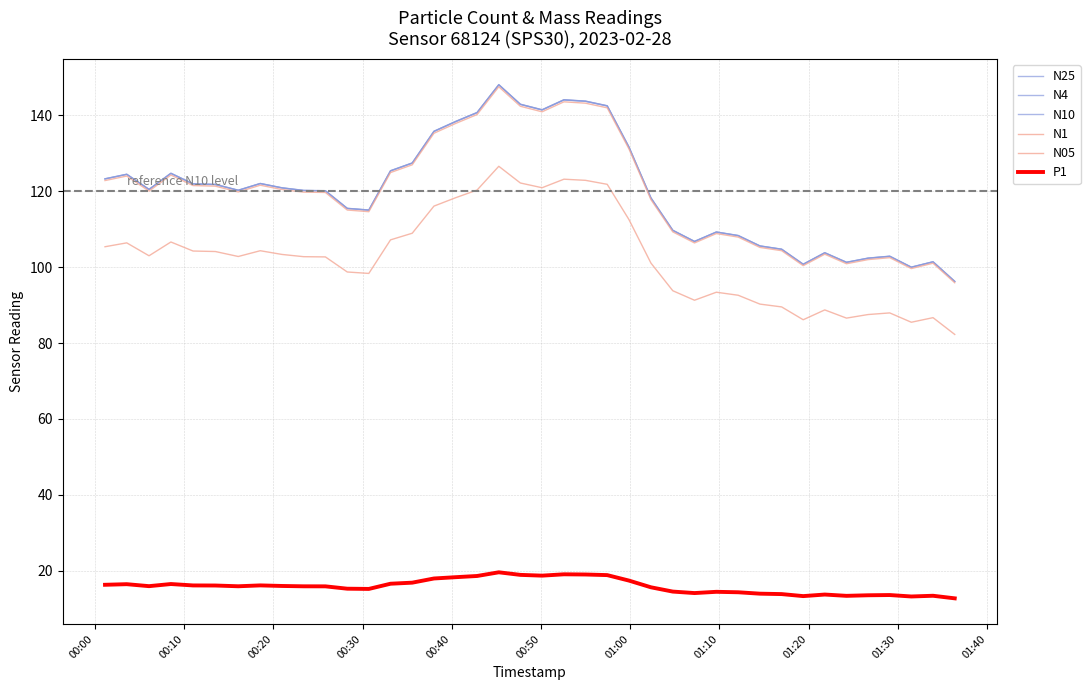

How many interior local peaks does the N10 series have?

9